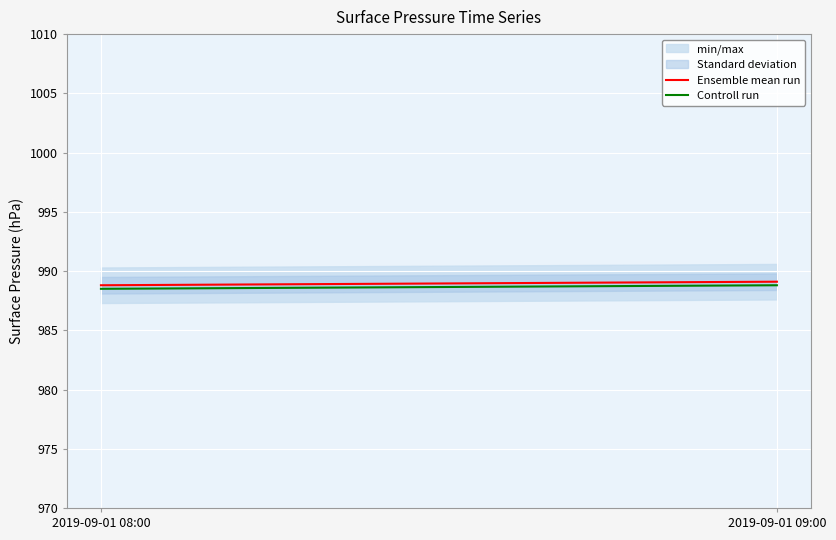

What is the label of the 1st point from the right?

2019-09-01 09:00